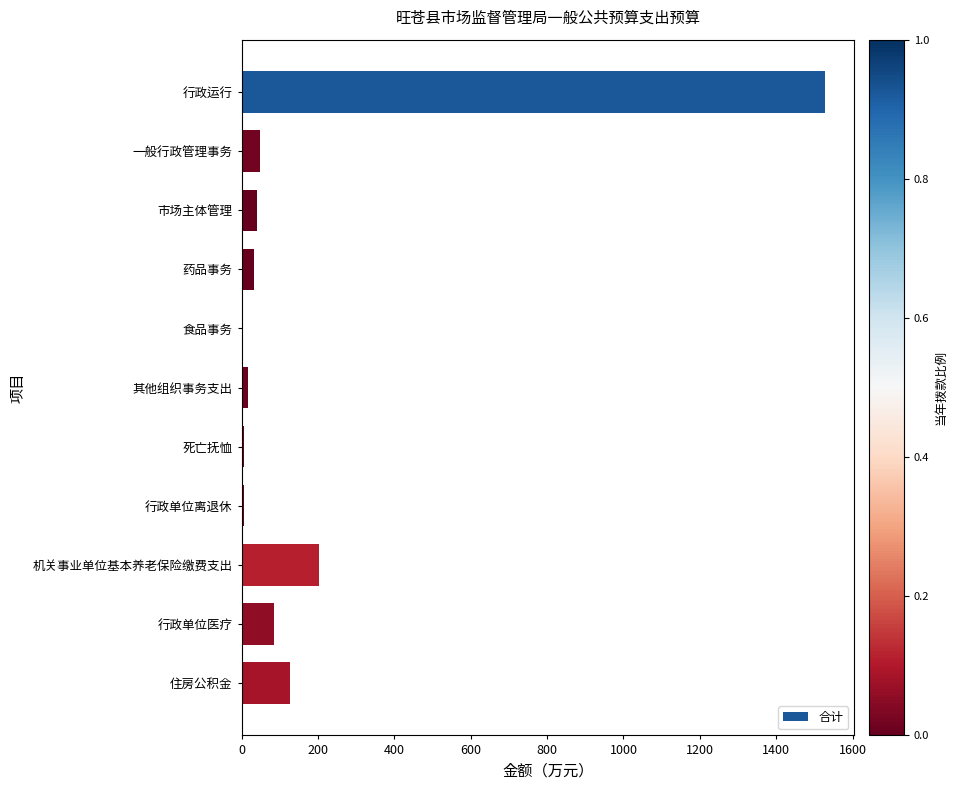

True or false: the data shows 345.5 at 行政运行.

False